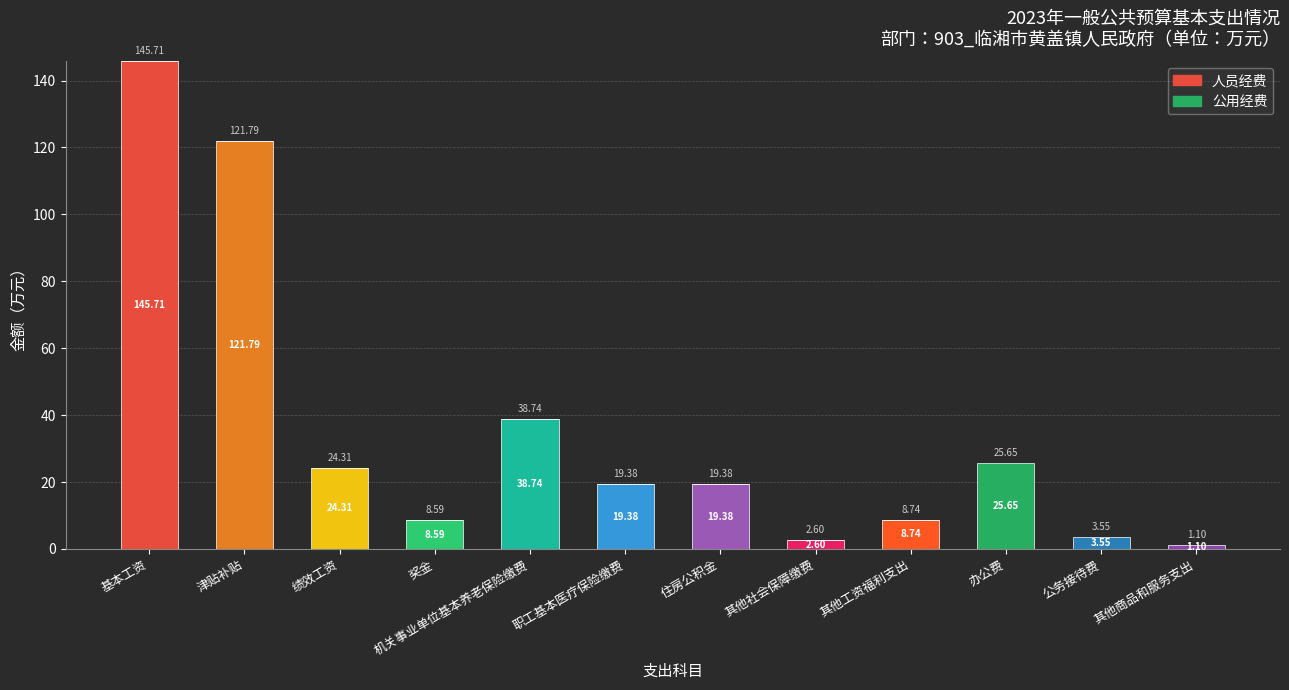

Where is 人员经费 nearest to the value 72?

机关事业单位基本养老保险缴费